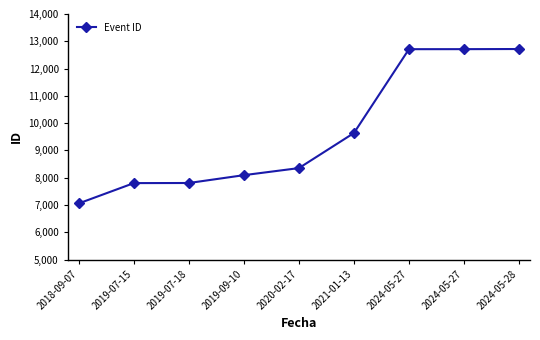

Rank the categories by value from lowest to highest.

2018-09-07, 2019-07-15, 2019-07-18, 2019-09-10, 2020-02-17, 2021-01-13, 2024-05-27, 2024-05-27, 2024-05-28